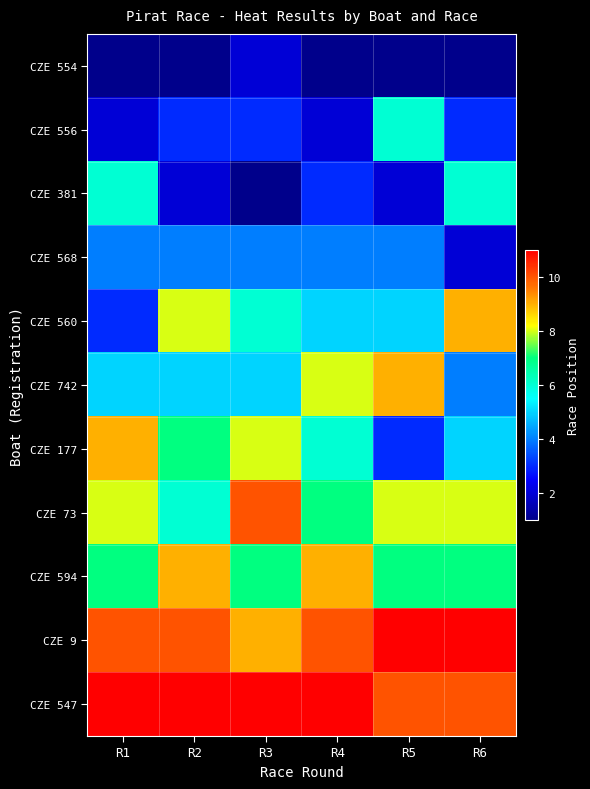

Reading left to right, transcribe all the data shown in this chart.

CZE 554: R1=1	R2=1	R3=2	R4=1	R5=1	R6=1
CZE 556: R1=2	R2=3	R3=3	R4=2	R5=6	R6=3
CZE 381: R1=6	R2=2	R3=1	R4=3	R5=2	R6=6
CZE 568: R1=4	R2=4	R3=4	R4=4	R5=4	R6=2
CZE 560: R1=3	R2=8	R3=6	R4=5	R5=5	R6=9
CZE 742: R1=5	R2=5	R3=5	R4=8	R5=9	R6=4
CZE 177: R1=9	R2=7	R3=8	R4=6	R5=3	R6=5
CZE 73: R1=8	R2=6	R3=10	R4=7	R5=8	R6=8
CZE 594: R1=7	R2=9	R3=7	R4=9	R5=7	R6=7
CZE 9: R1=10	R2=10	R3=9	R4=10	R5=11	R6=11
CZE 547: R1=11	R2=11	R3=11	R4=11	R5=10	R6=10